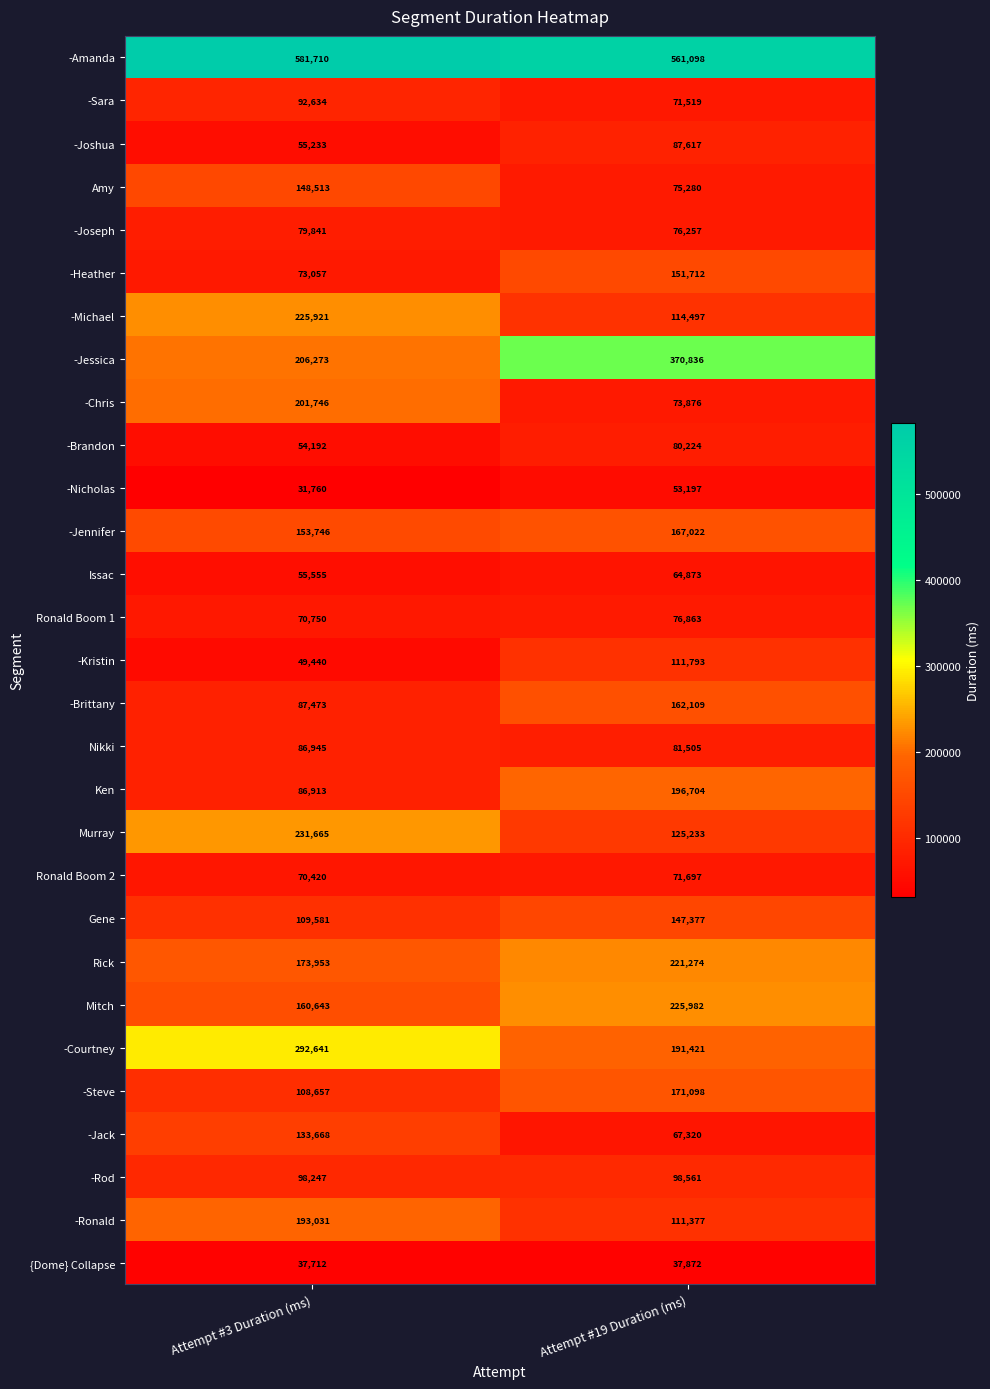

The Ronald Boom 2 series shows 70420 at Attempt #3 Duration (ms). True or false?

True